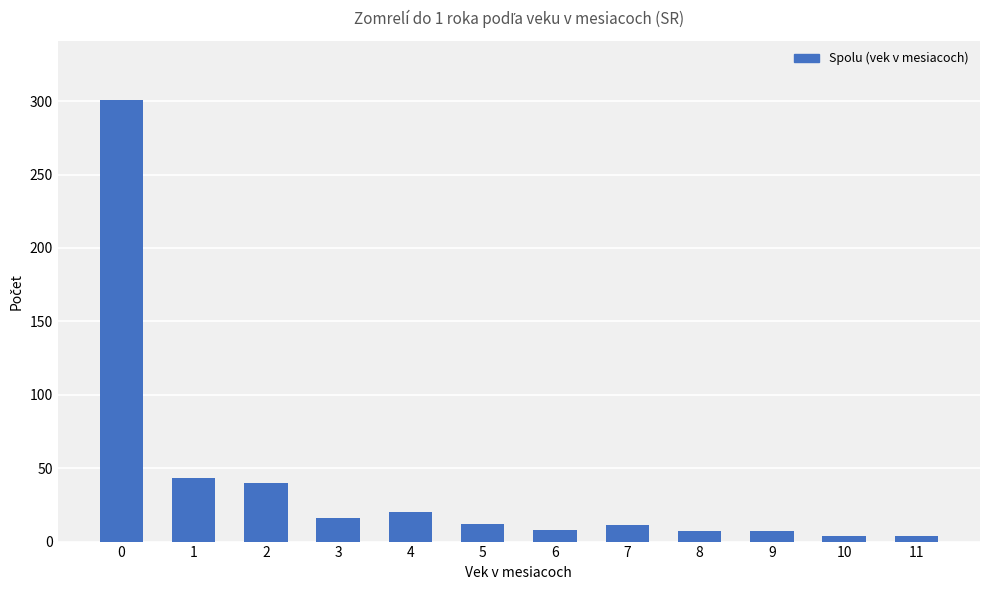

Are the bars horizontal?

No